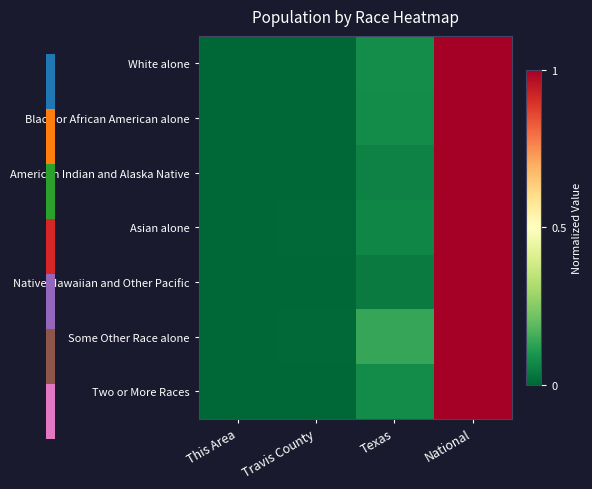

Which has a higher value, Travis County or Texas?

Texas